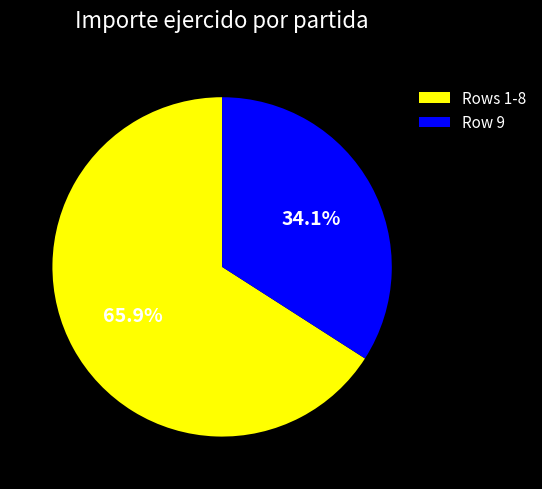

What is the smallest slice in the pie chart?

Row 9